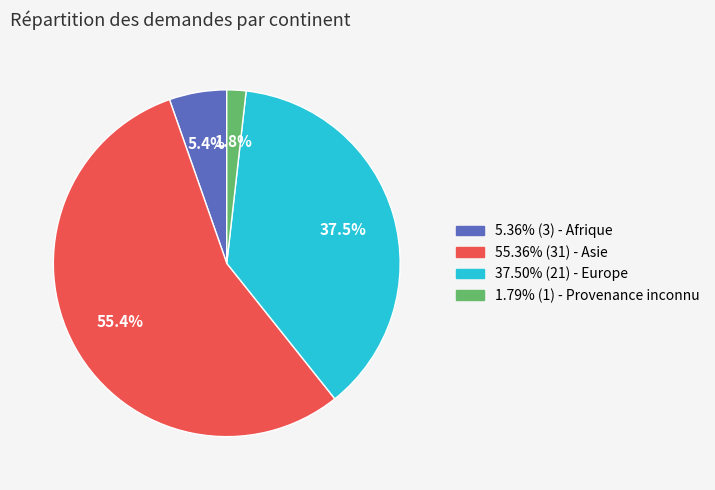

Does any single category account for the majority?

Yes